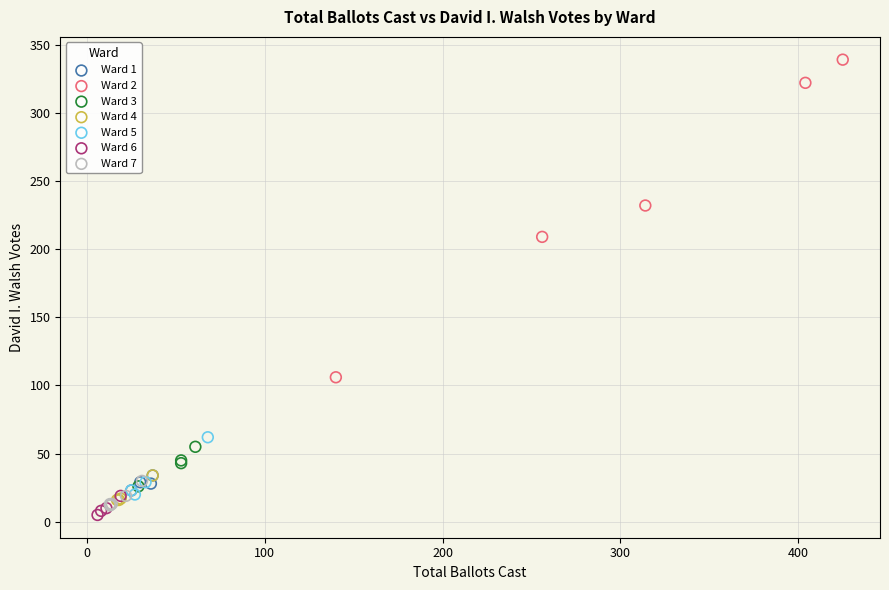

Which series has the largest Y range (max minus min)?

Ward 2